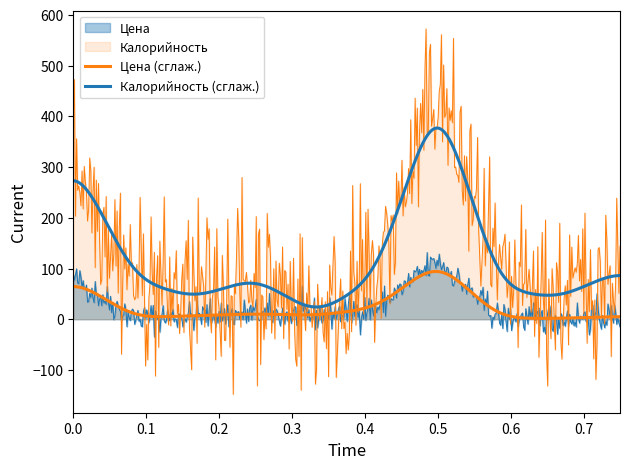

Does the chart display data point markers on the line(s)?

No